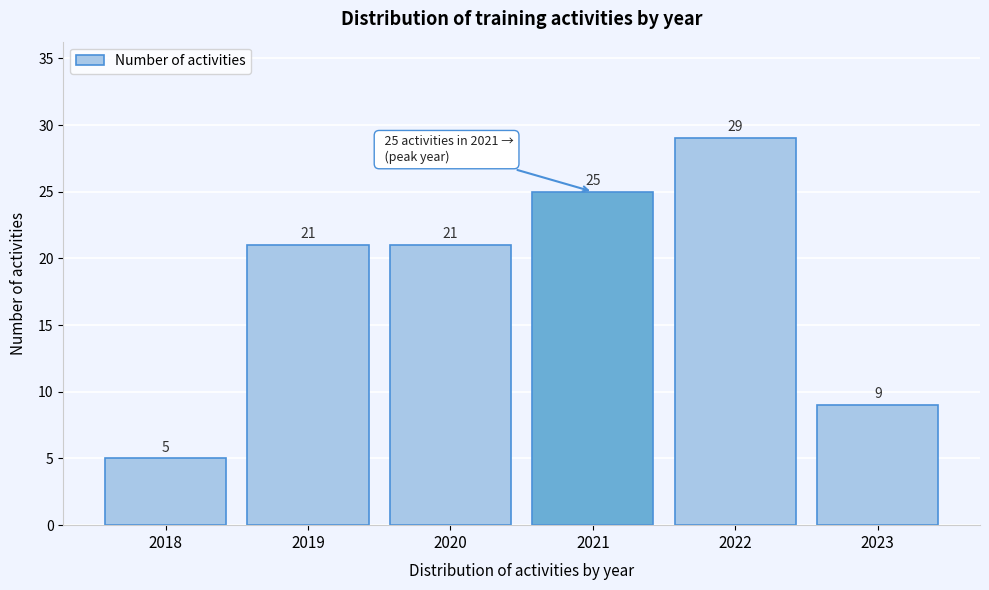

Reading left to right, extract all data points from this chart.

2018=5	2019=21	2020=21	2021=25	2022=29	2023=9